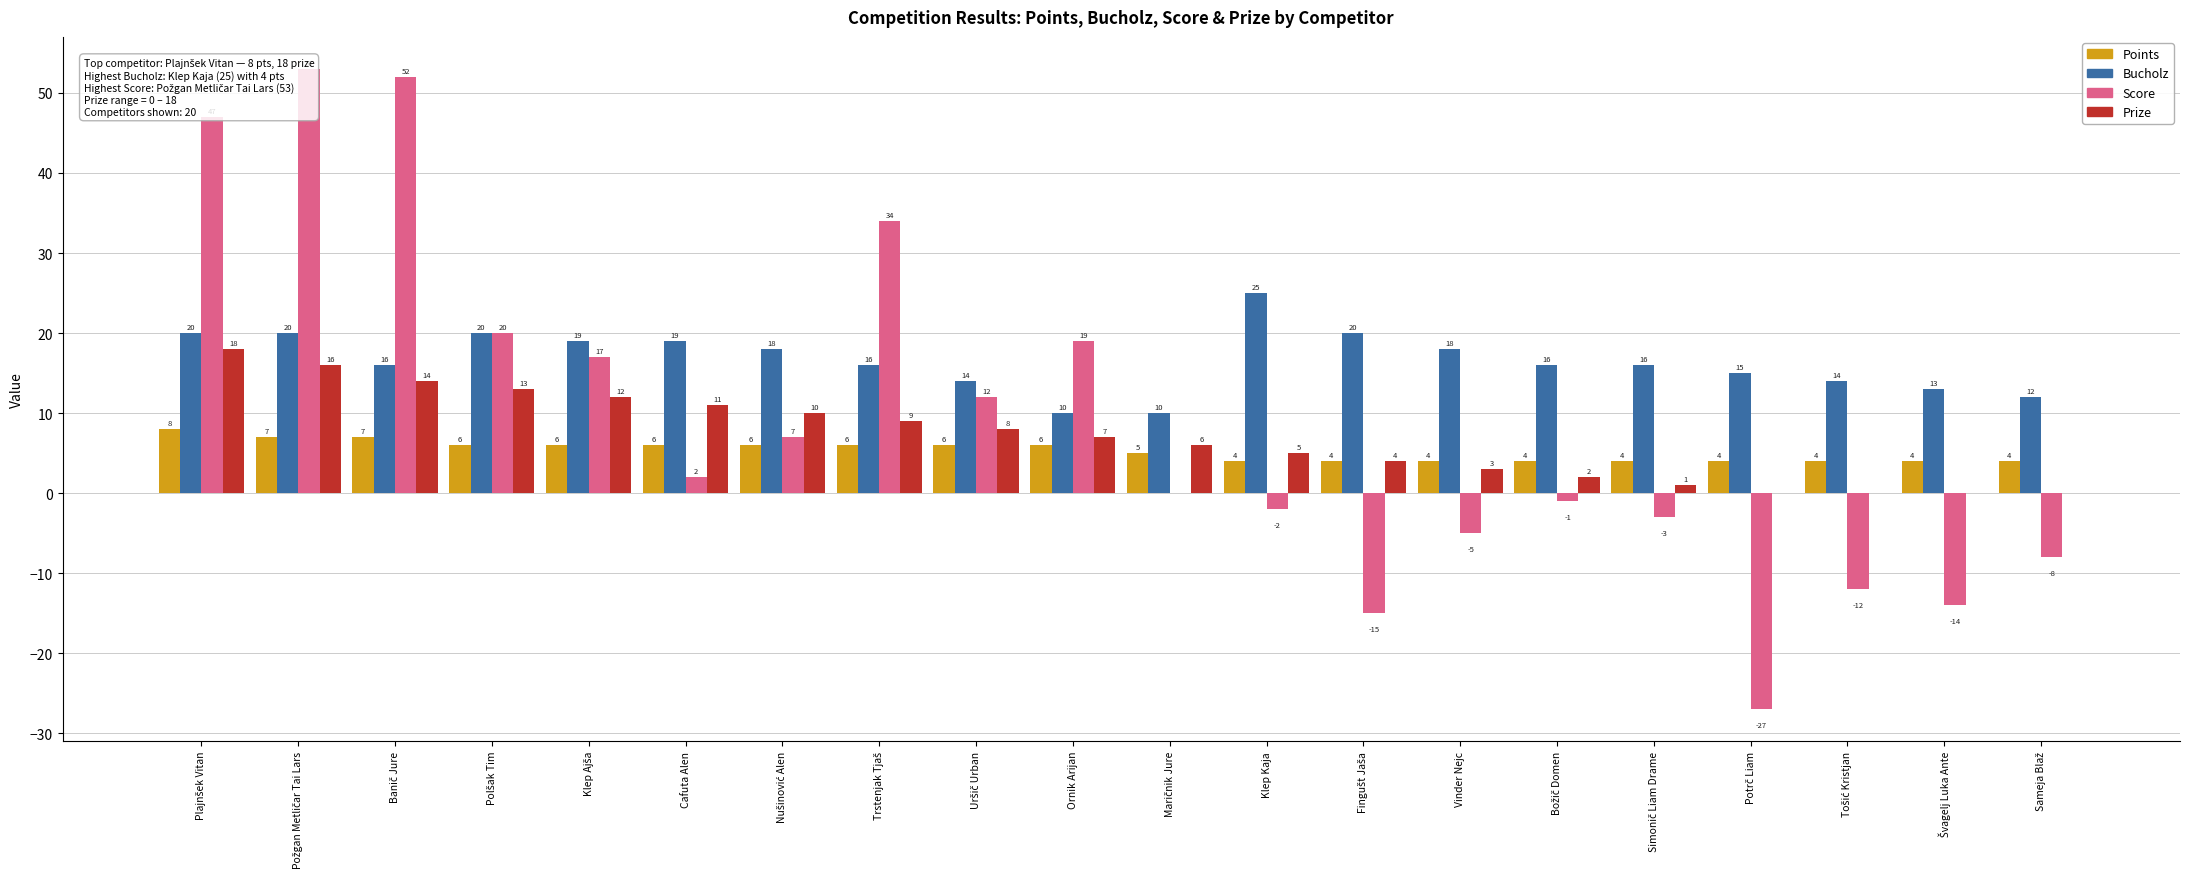

Reading left to right, transcribe all the data shown in this chart.

Points: Plajnšek Vitan=8	Požgan Metličar Tai Lars=7	Banič Jure=7	Polšak Tim=6	Klep Ajša=6	Cafuta Alen=6	Nušinović Alen=6	Trstenjak Tjaš=6	Uršič Urban=6	Ornik Arijan=6	Maričnik Jure=5	Klep Kaja=4	Fingušt Jaša=4	Vinder Nejc=4	Božič Domen=4	Simonič Liam Drame=4	Potrč Liam=4	Tošić Kristjan=4	Švagelj Luka Ante=4	Sameja Blaž=4
Bucholz: Plajnšek Vitan=20	Požgan Metličar Tai Lars=20	Banič Jure=16	Polšak Tim=20	Klep Ajša=19	Cafuta Alen=19	Nušinović Alen=18	Trstenjak Tjaš=16	Uršič Urban=14	Ornik Arijan=10	Maričnik Jure=10	Klep Kaja=25	Fingušt Jaša=20	Vinder Nejc=18	Božič Domen=16	Simonič Liam Drame=16	Potrč Liam=15	Tošić Kristjan=14	Švagelj Luka Ante=13	Sameja Blaž=12
Score: Plajnšek Vitan=47	Požgan Metličar Tai Lars=53	Banič Jure=52	Polšak Tim=20	Klep Ajša=17	Cafuta Alen=2	Nušinović Alen=7	Trstenjak Tjaš=34	Uršič Urban=12	Ornik Arijan=19	Maričnik Jure=0	Klep Kaja=-2	Fingušt Jaša=-15	Vinder Nejc=-5	Božič Domen=-1	Simonič Liam Drame=-3	Potrč Liam=-27	Tošić Kristjan=-12	Švagelj Luka Ante=-14	Sameja Blaž=-8
Prize: Plajnšek Vitan=18	Požgan Metličar Tai Lars=16	Banič Jure=14	Polšak Tim=13	Klep Ajša=12	Cafuta Alen=11	Nušinović Alen=10	Trstenjak Tjaš=9	Uršič Urban=8	Ornik Arijan=7	Maričnik Jure=6	Klep Kaja=5	Fingušt Jaša=4	Vinder Nejc=3	Božič Domen=2	Simonič Liam Drame=1	Potrč Liam=0	Tošić Kristjan=0	Švagelj Luka Ante=0	Sameja Blaž=0